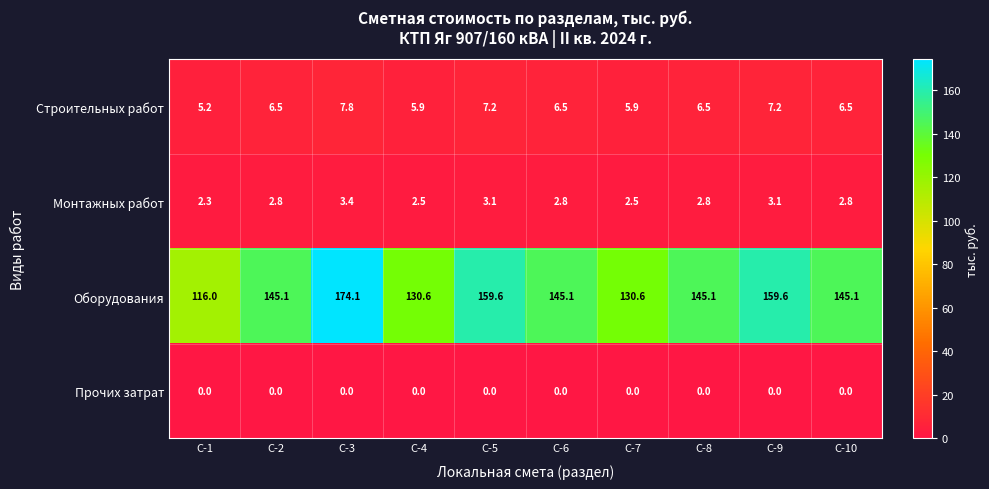

Which series has the largest range (max minus min)?

Оборудования